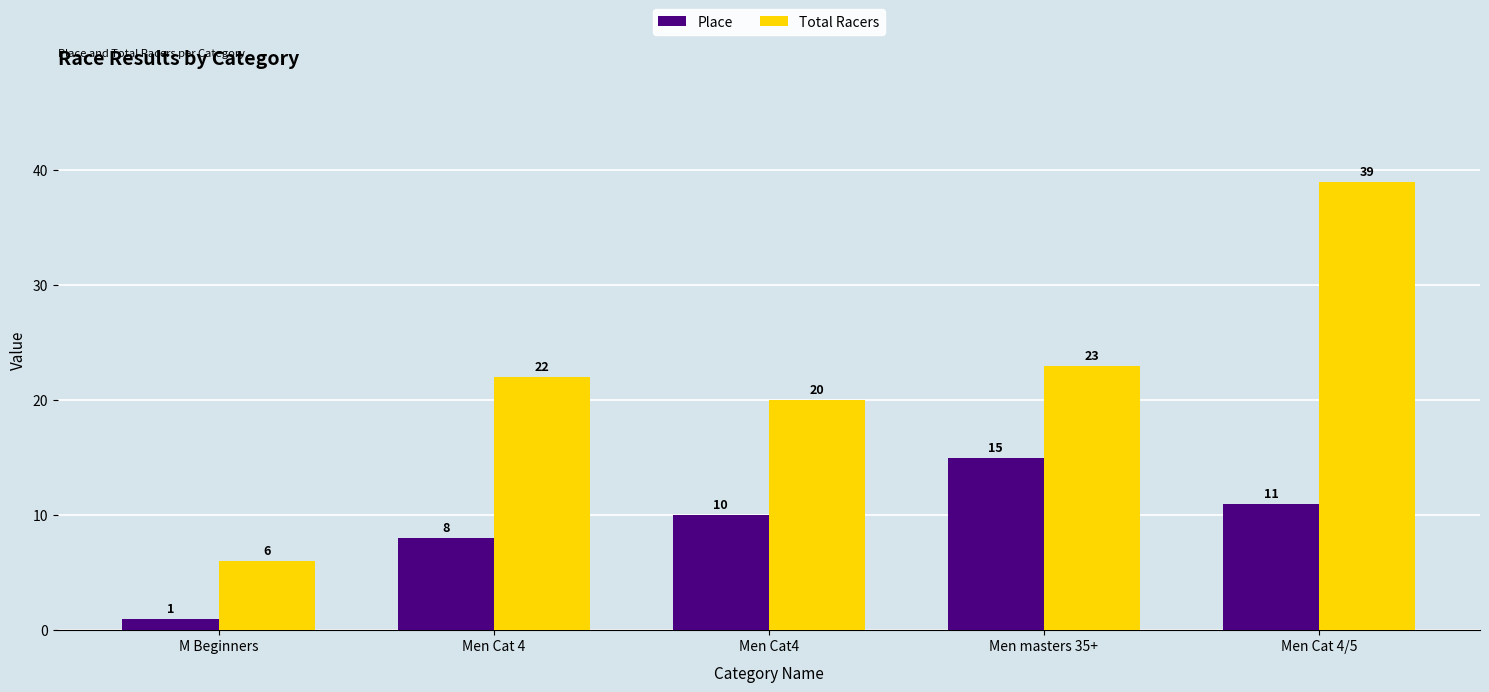

What is the maximum value shown in the chart?

39